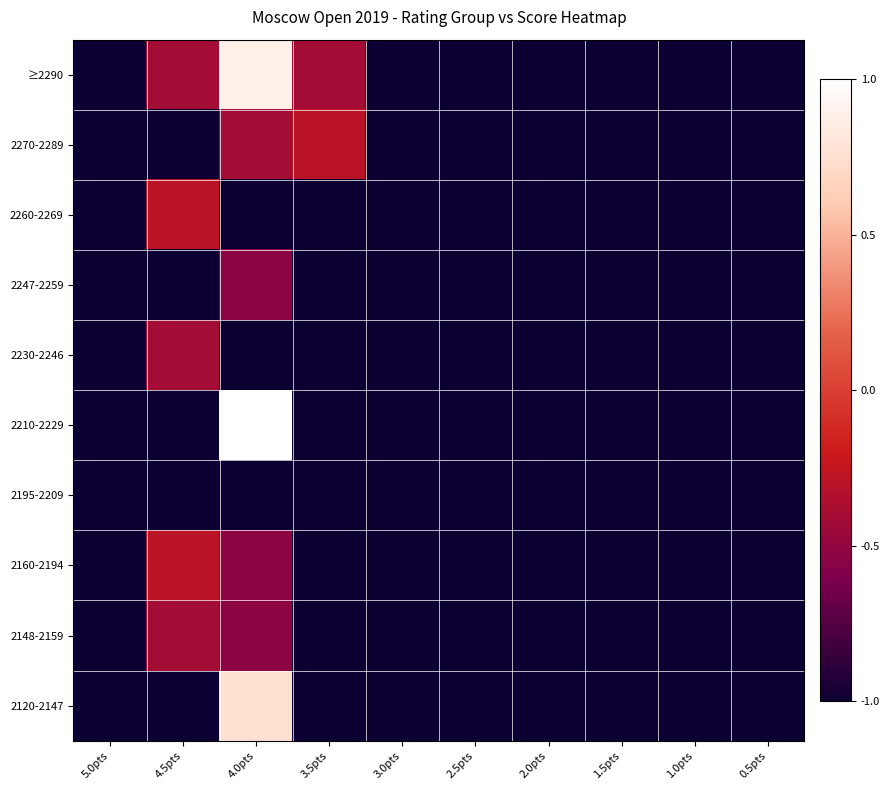

At which category is the sum across all series the highest?

4.0pts